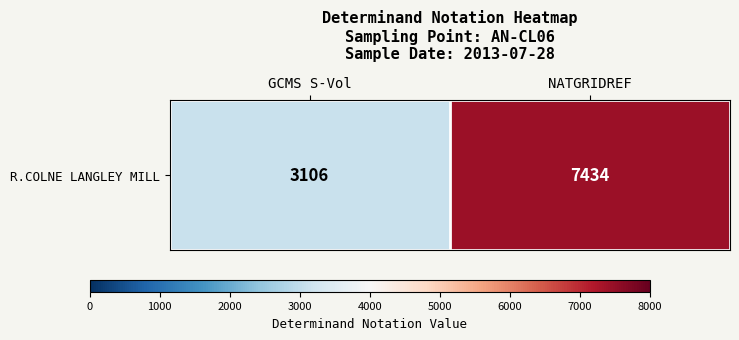

Reading left to right, transcribe all the data shown in this chart.

GCMS S-Vol=3106	NATGRIDREF=7434